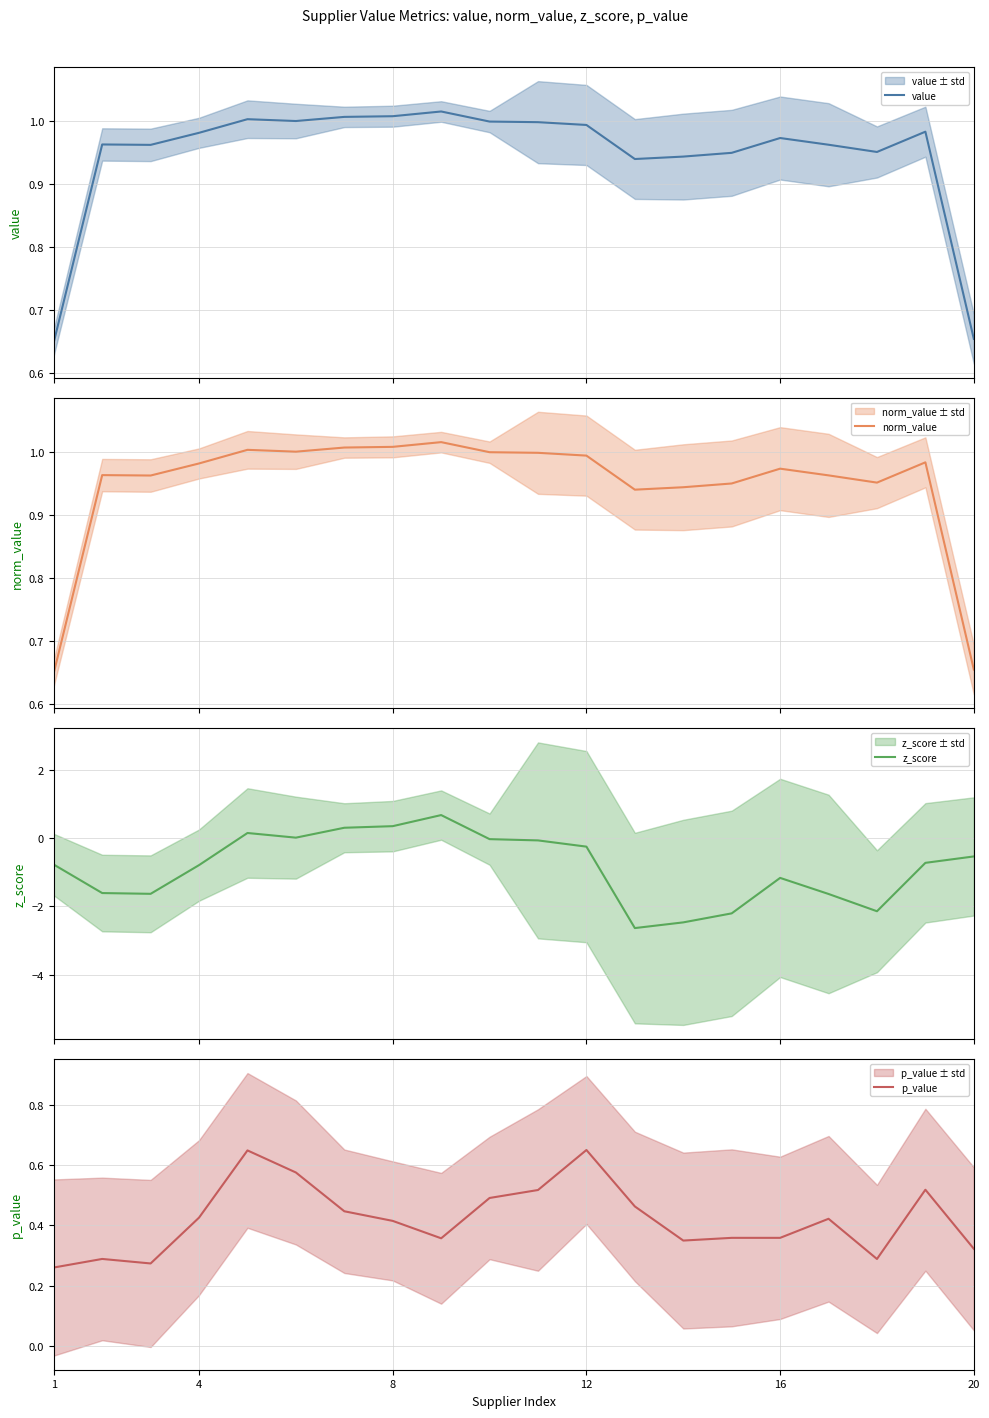

What is the lowest value of the z_score series?

-2.6